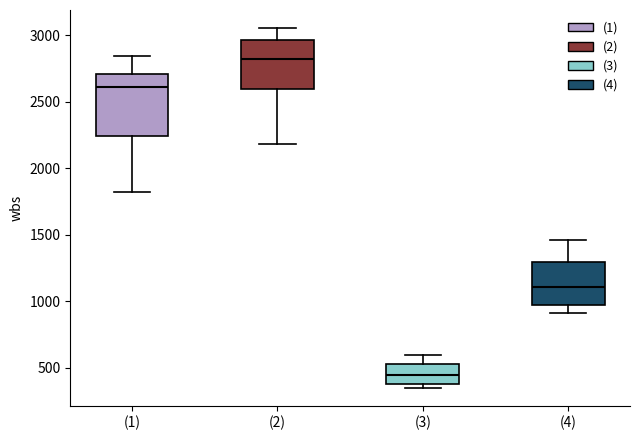

Which box has the highest median line?

(2)